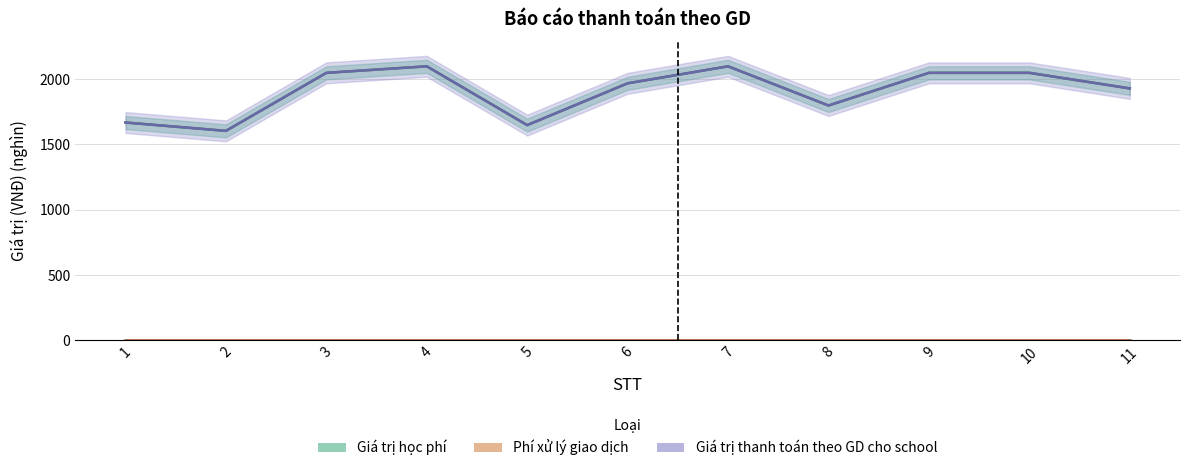

True or false: Giá trị học phí and Giá trị thanh toán theo GD cho school intersect in this chart.

False